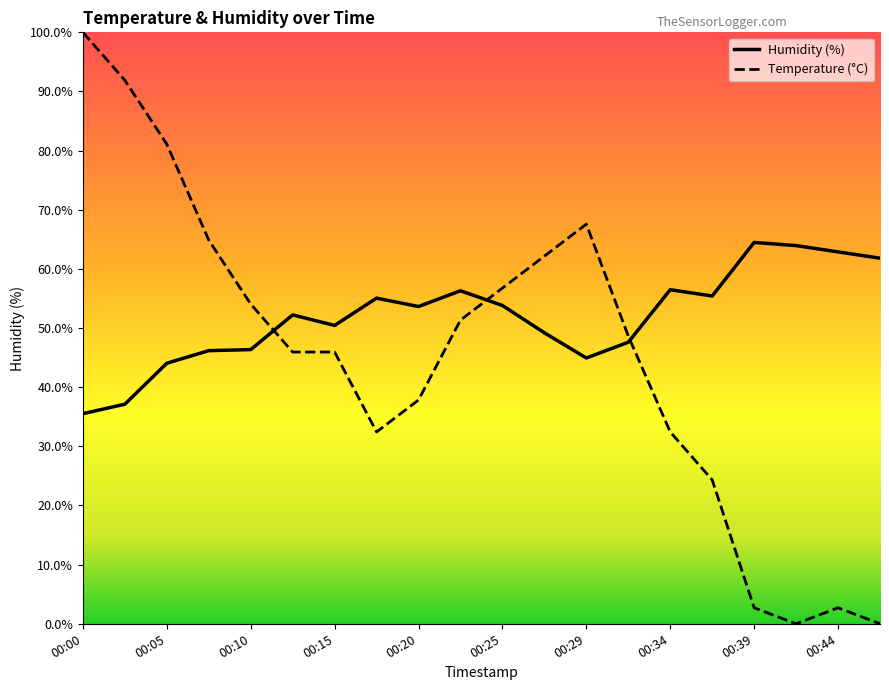

How many lines are shown in the chart?

2